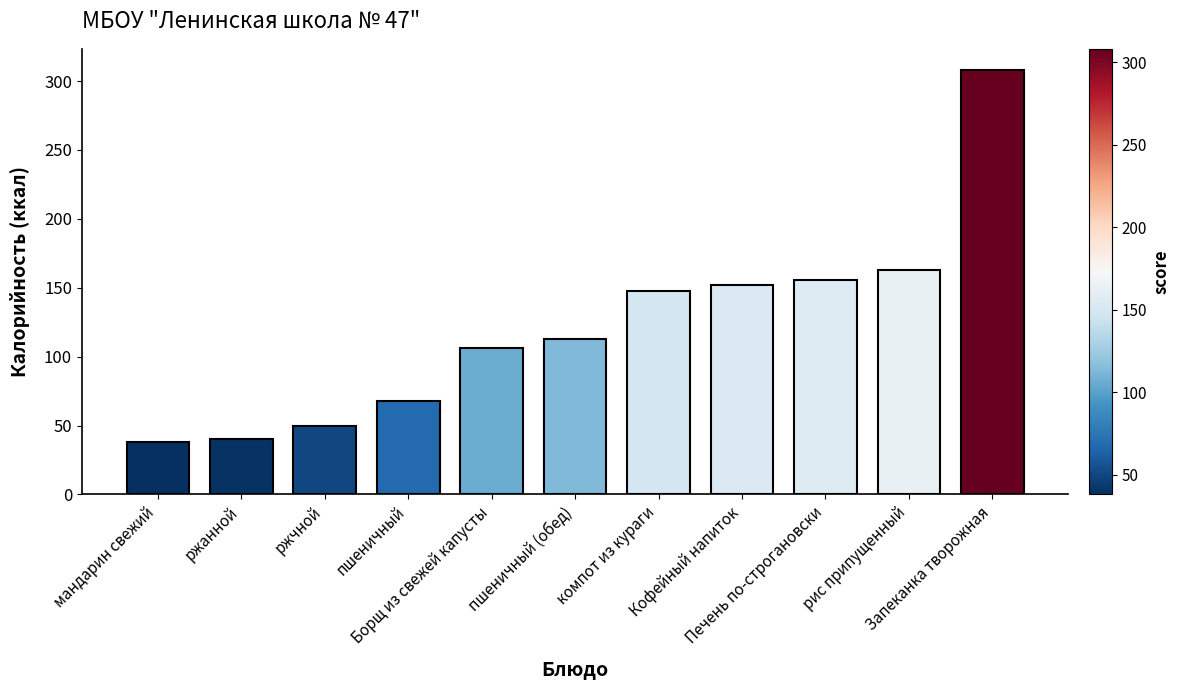

What is the greatest value displayed?

308